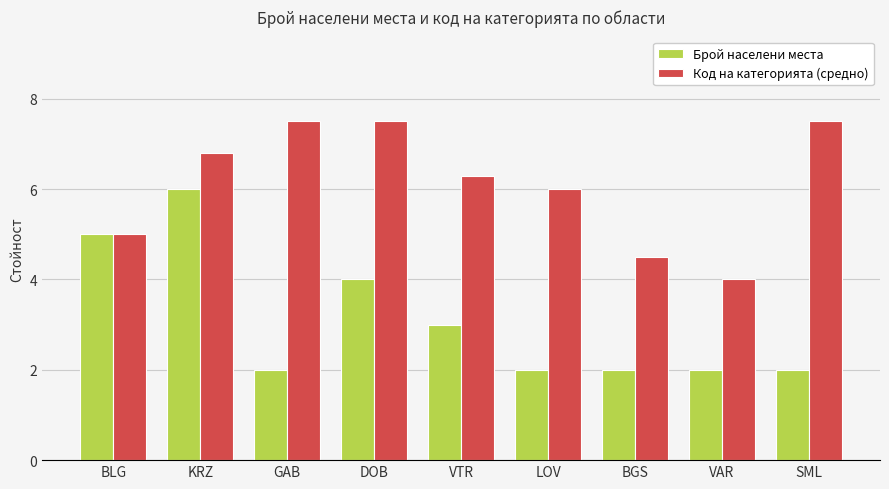

What are all the series names shown in the legend?

Брой населени места, Код на категорията (средно)